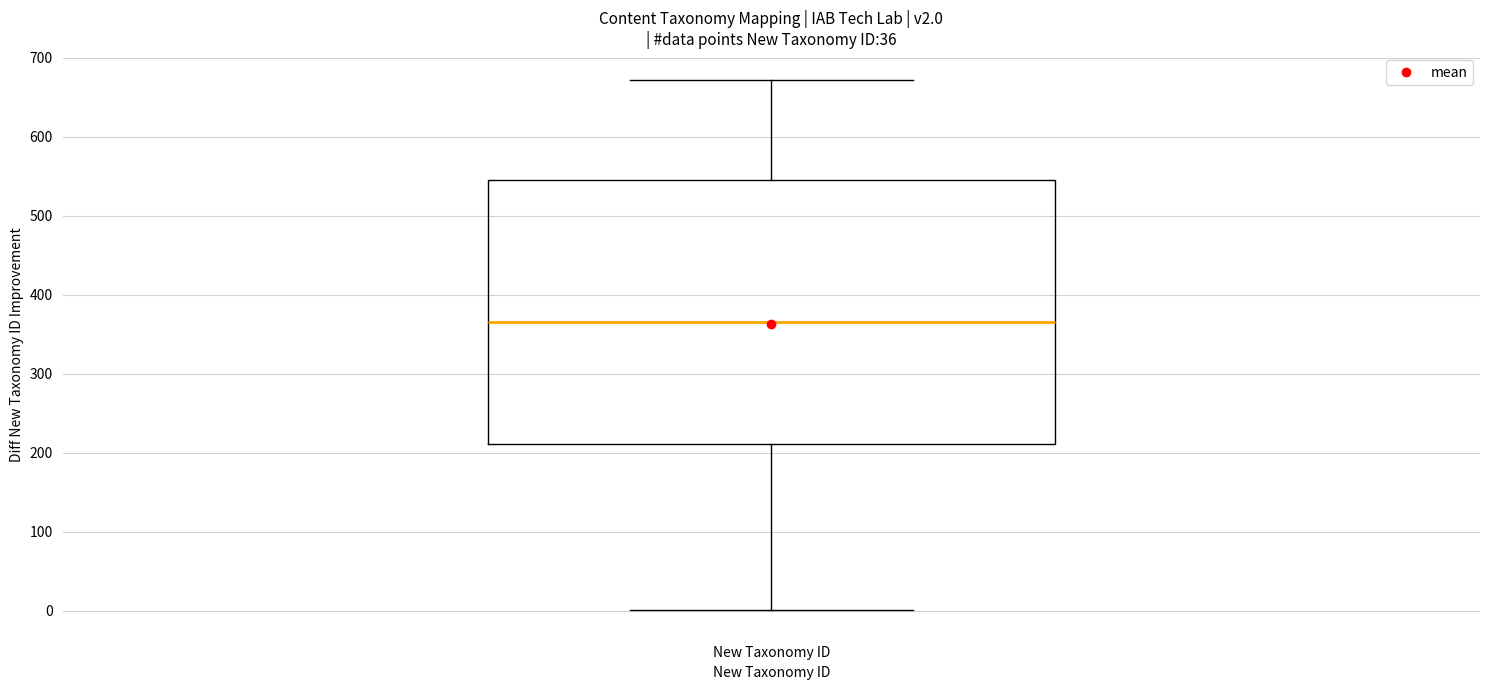

Where does the upper whisker of the box for New Taxonomy ID end on the y-axis? The values are not printed on the chart, so give them approximately, as read against the axis.

670